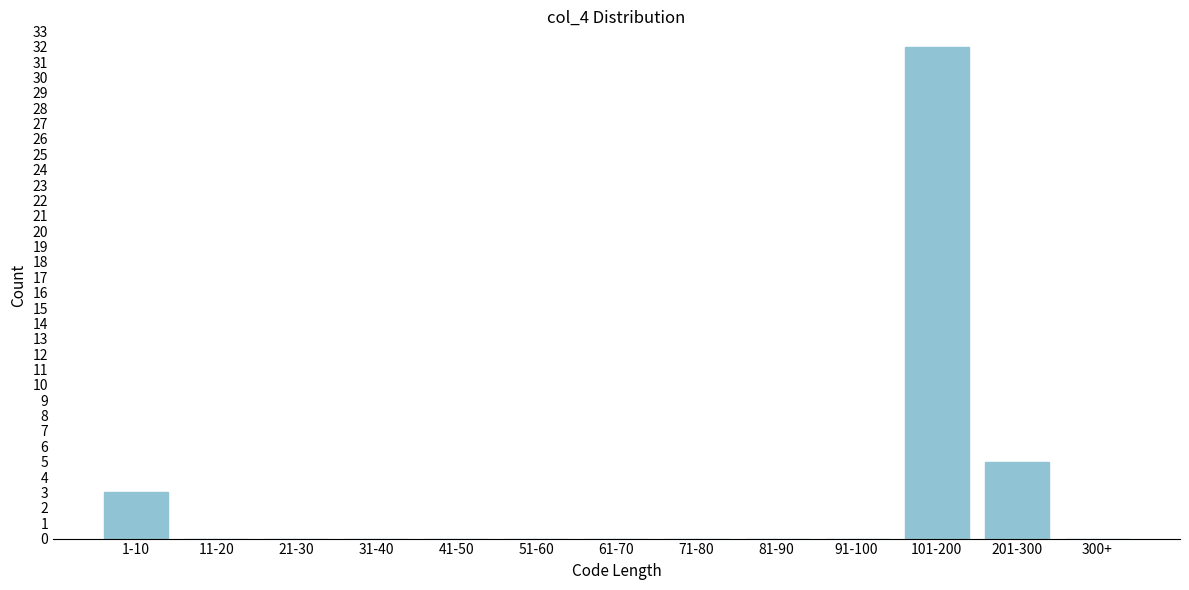

Reading left to right, what are all the values shown in this chart?

1-10=3	11-20=0	21-30=0	31-40=0	41-50=0	51-60=0	61-70=0	71-80=0	81-90=0	91-100=0	101-200=32	201-300=5	300+=0